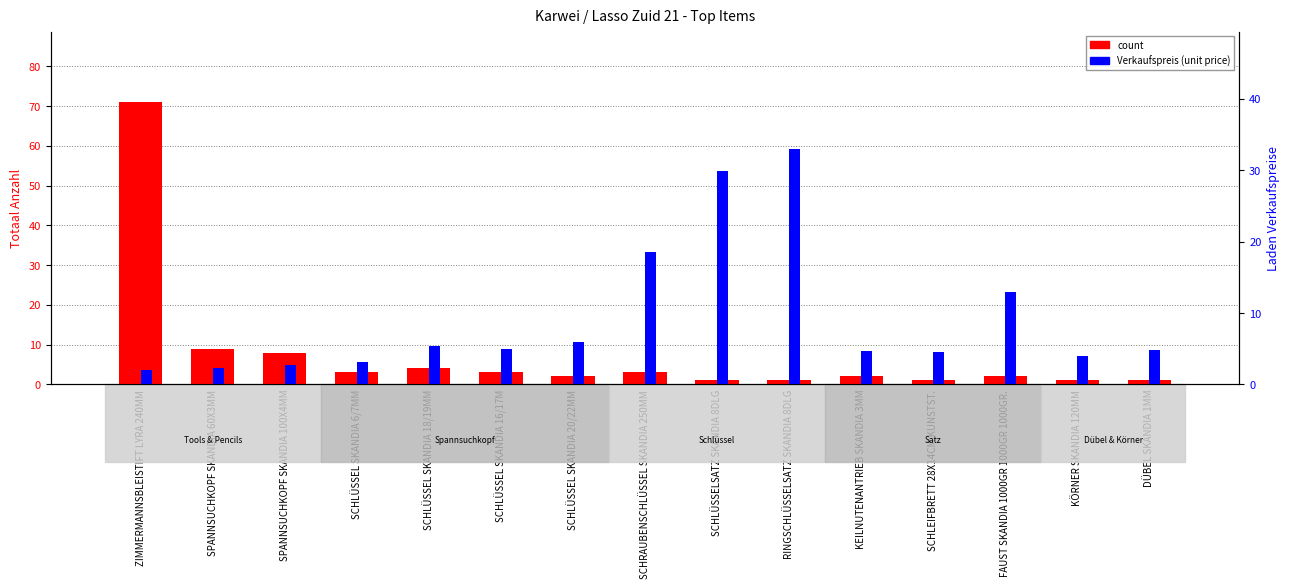

What is the total value across all series at SPANNSUCHKOPF SKANDIA 60X3MM?

11.3